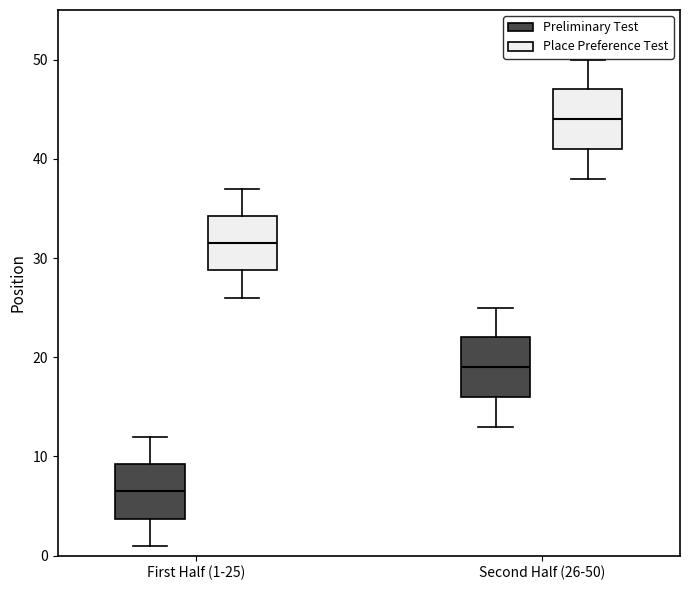

Where does the lower whisker of the box for Second Half (26-50) (Place Preference Test) end on the y-axis? The values are not printed on the chart, so give them approximately, as read against the axis.

38